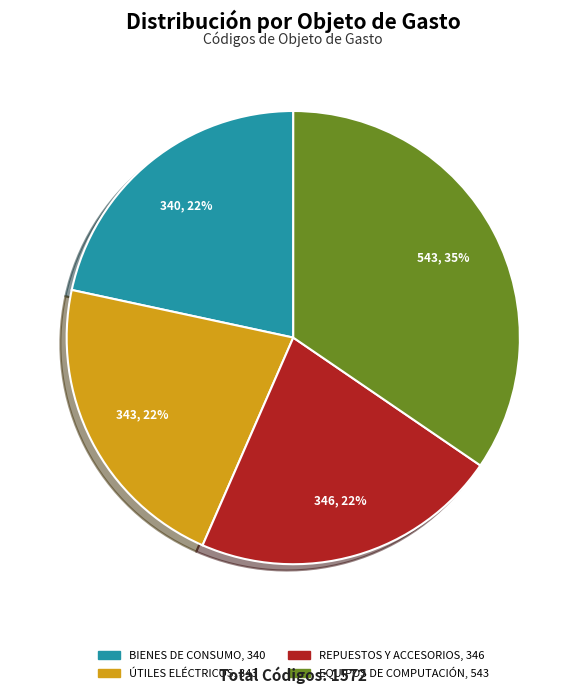

Does any single category account for the majority?

No